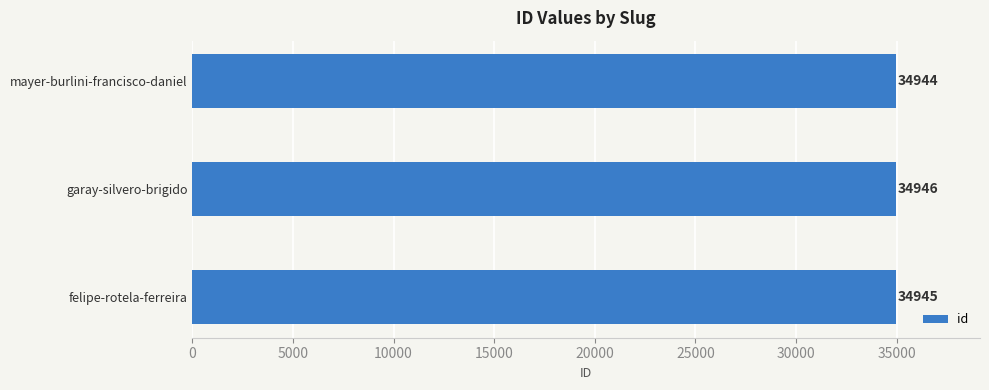

What is the average value?

34945